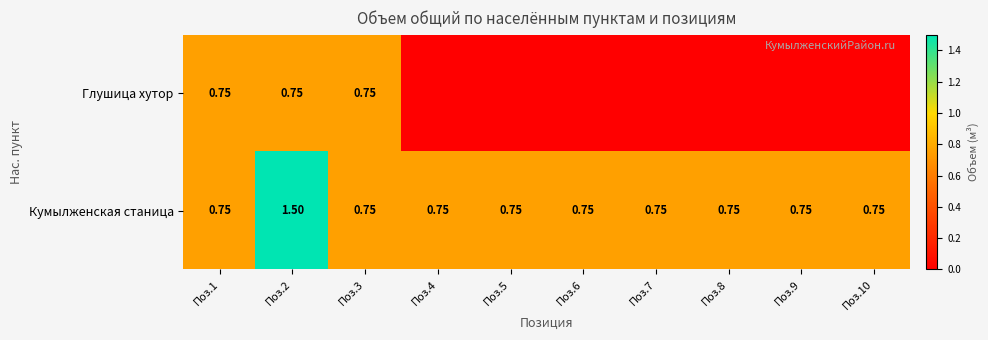

Is the value of Кумылженская станица at Поз.4 greater than the value of Глушица хутор at Поз.6?

Yes